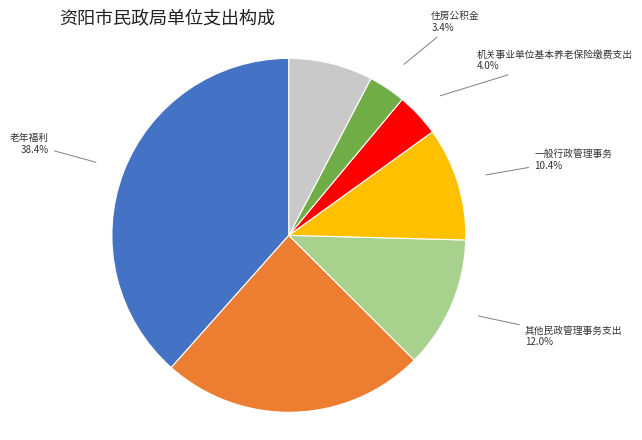

Which slice is the smallest?

住房公积金